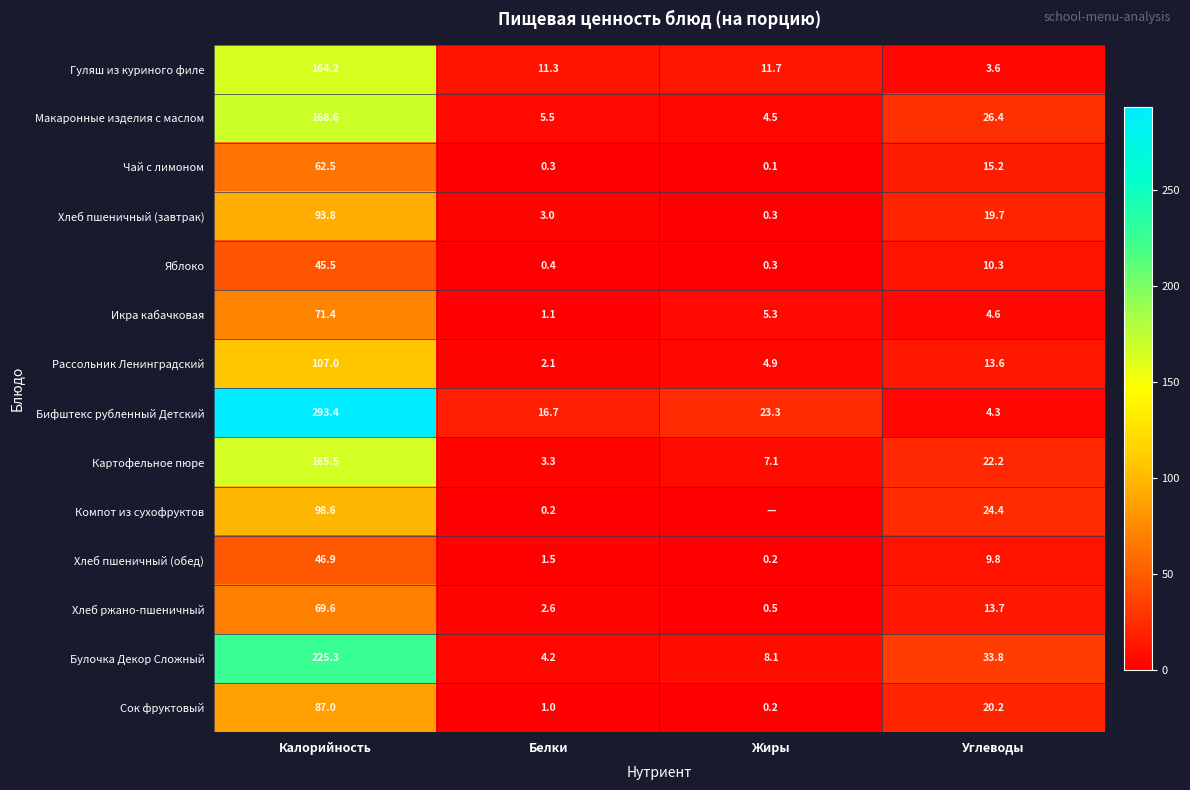

What is the sum of all Рассольник Ленинградский values?

127.6